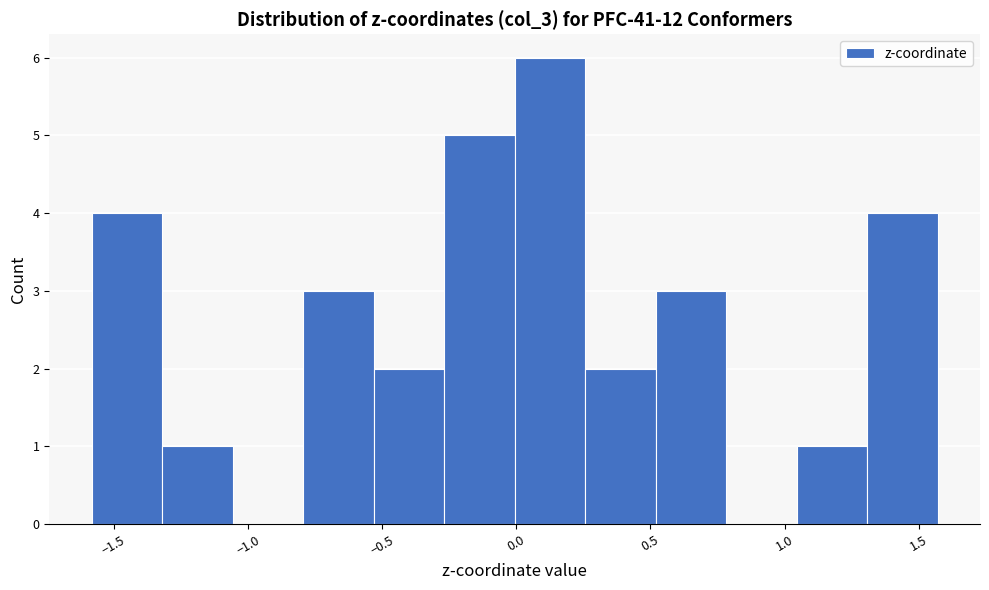

Reading left to right, list every bar in this chart as the range it spans on the x-axis followed by its height. Neither the bar edges nor the heights are printed on the chart, so give them approximately, as read against the axes.

-1.60 to -1.30: 4
-1.30 to -1.05: 1
-1.05 to -0.80: 0
-0.80 to -0.55: 3
-0.55 to -0.25: 2
-0.25 to 0.00: 5
0.00 to 0.25: 6
0.25 to 0.50: 2
0.50 to 0.80: 3
0.80 to 1.05: 0
1.05 to 1.30: 1
1.30 to 1.55: 4